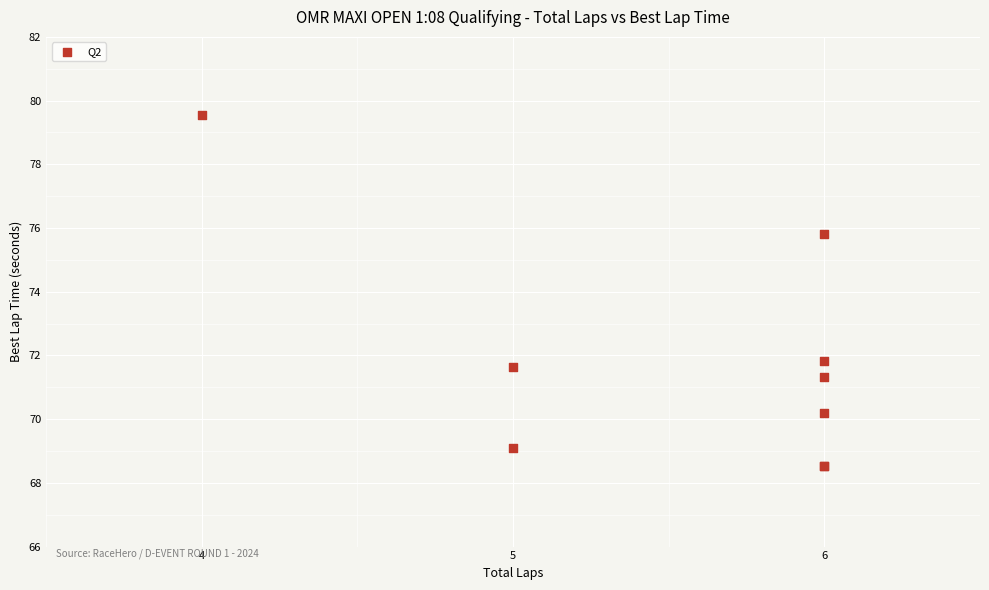

What Y value in the scatter plot is closest to 74?

75.8